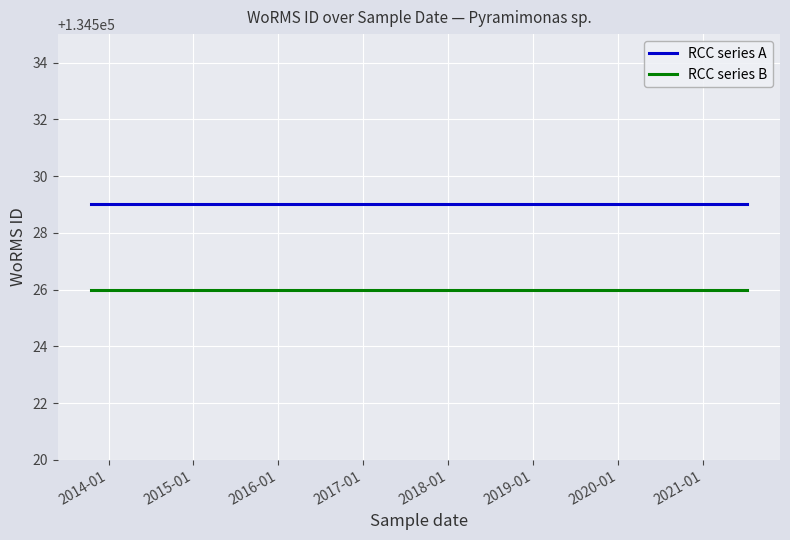

What is the average value of the RCC series B series?

134526